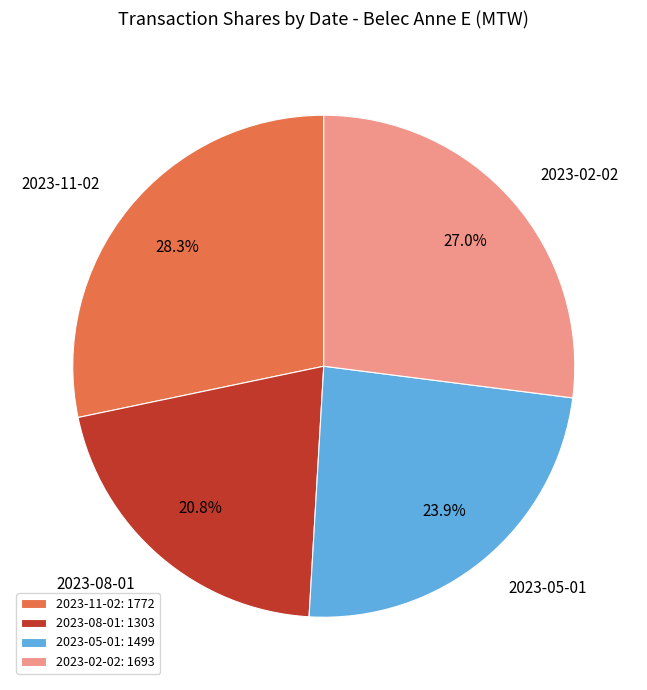

Between 2023-02-02 and 2023-05-01, which is larger?

2023-02-02